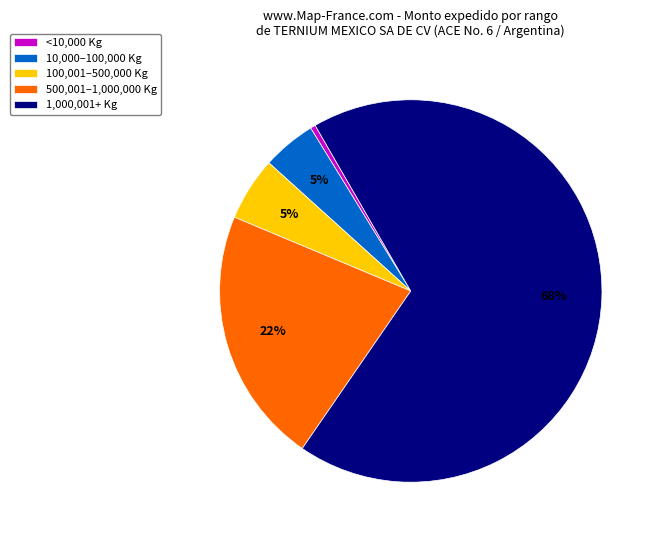

Is there any slice that represents more than half of the pie?

Yes